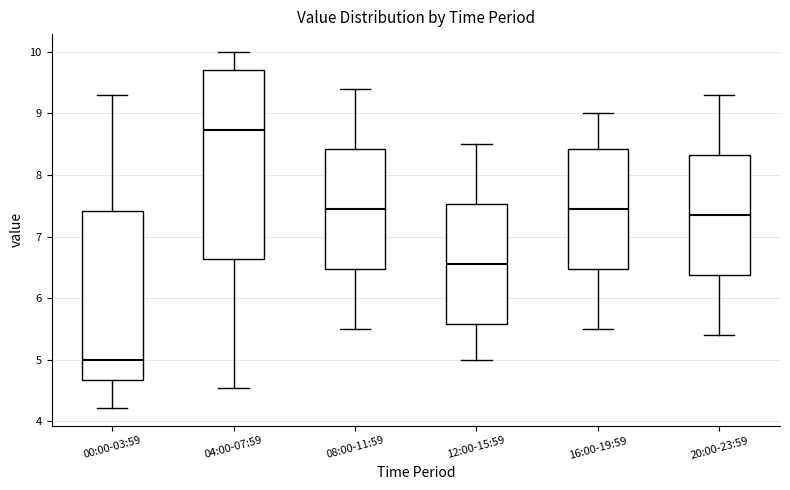

Where is the lower edge of the box for 04:00-07:59 on the y-axis? The values are not printed on the chart, so give them approximately, as read against the axis.

6.6